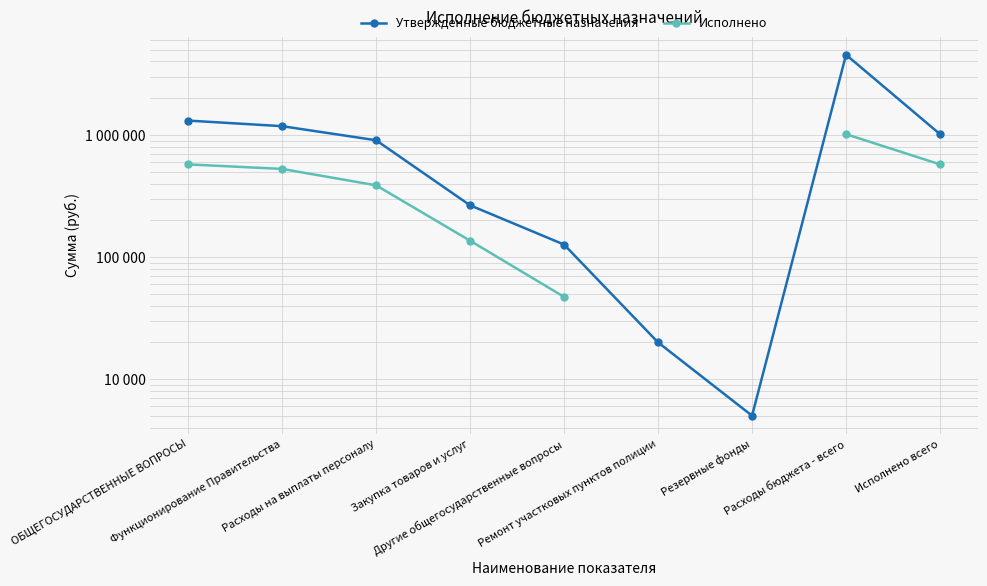

What is the greatest value displayed?

4542286.0